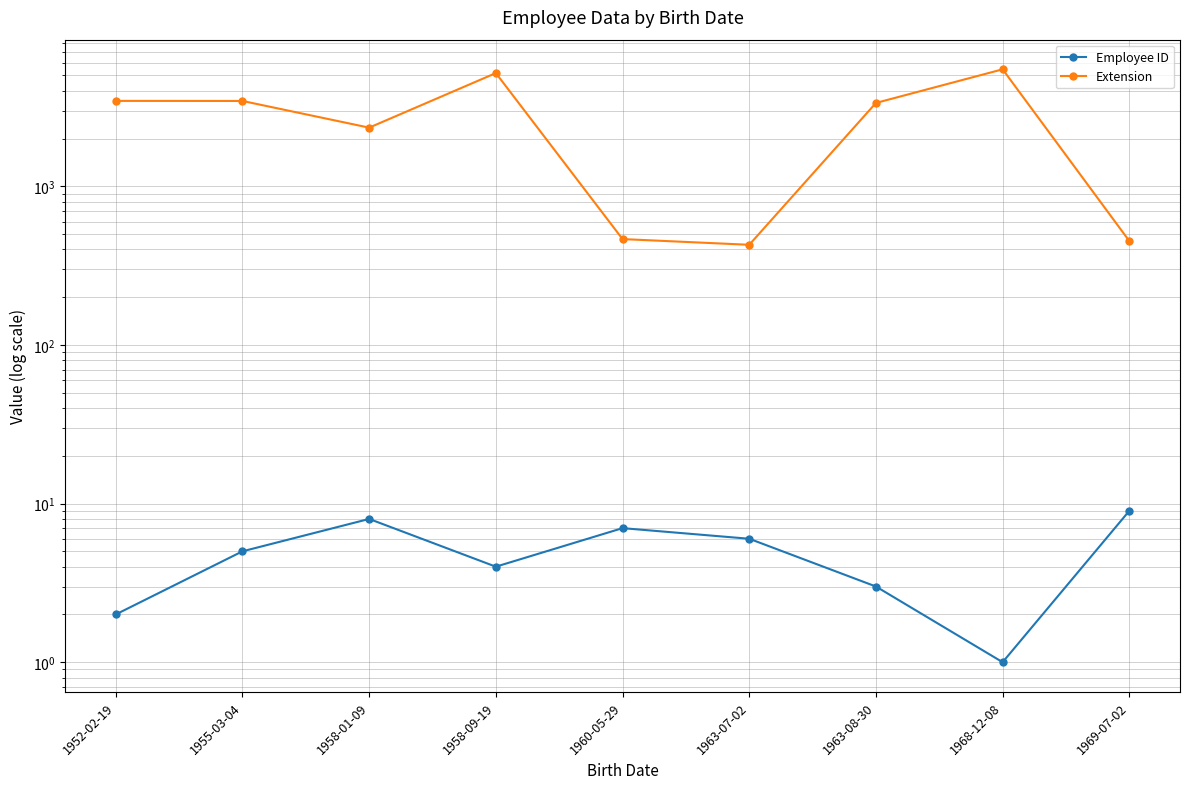

Between 1958-01-09 and 1960-05-29, which is larger?

1958-01-09